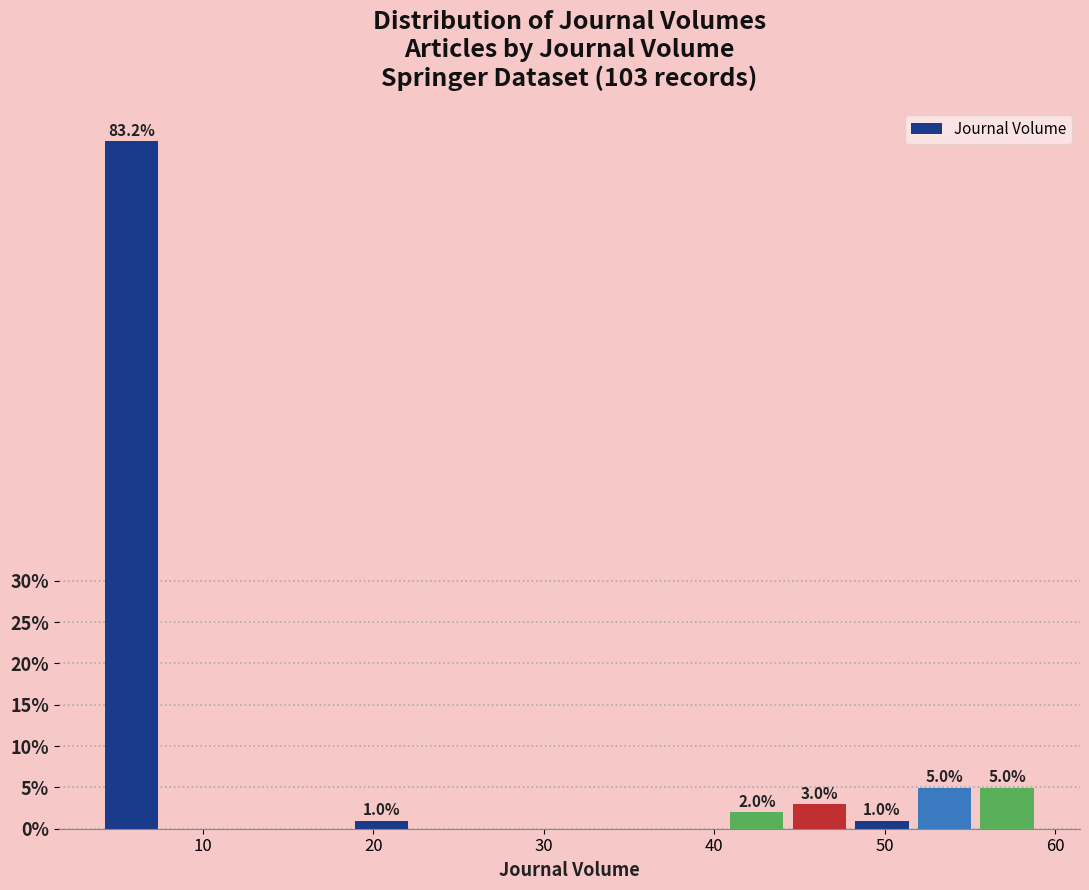

Around what value on the x-axis is the tallest bar? Give the approximate position of its centre, as read against the axis.

6